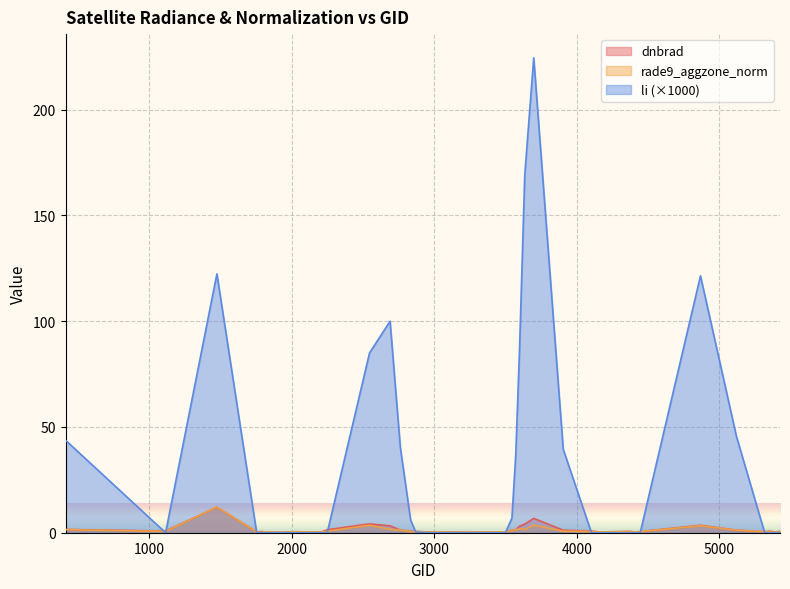

Between 1988 and 1754, which is larger?

1988